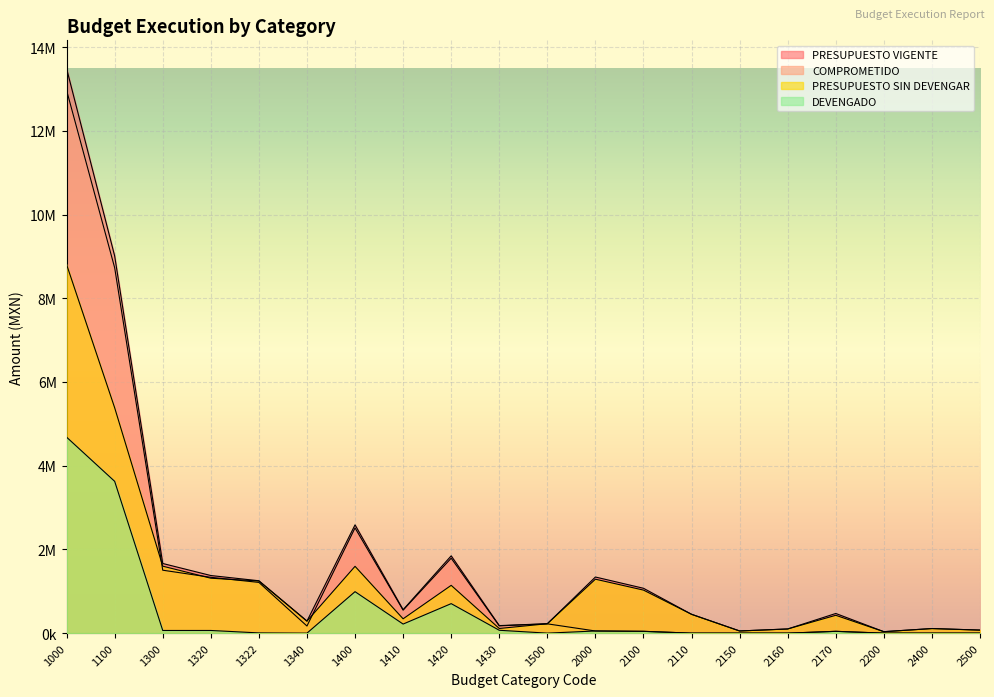

Where is PRESUPUESTO VIGENTE nearest to the value 6761282?

1100